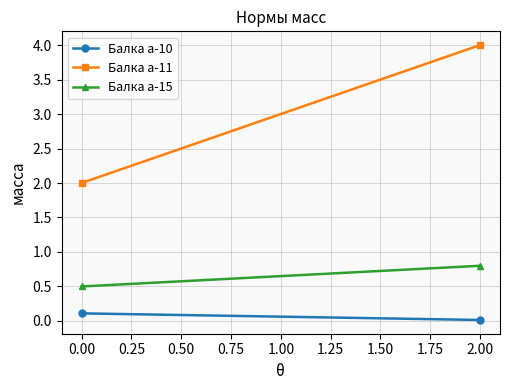

Is the value of Балка а-11 at 0.00 greater than the value of Балка а-15 at 2.00?

Yes